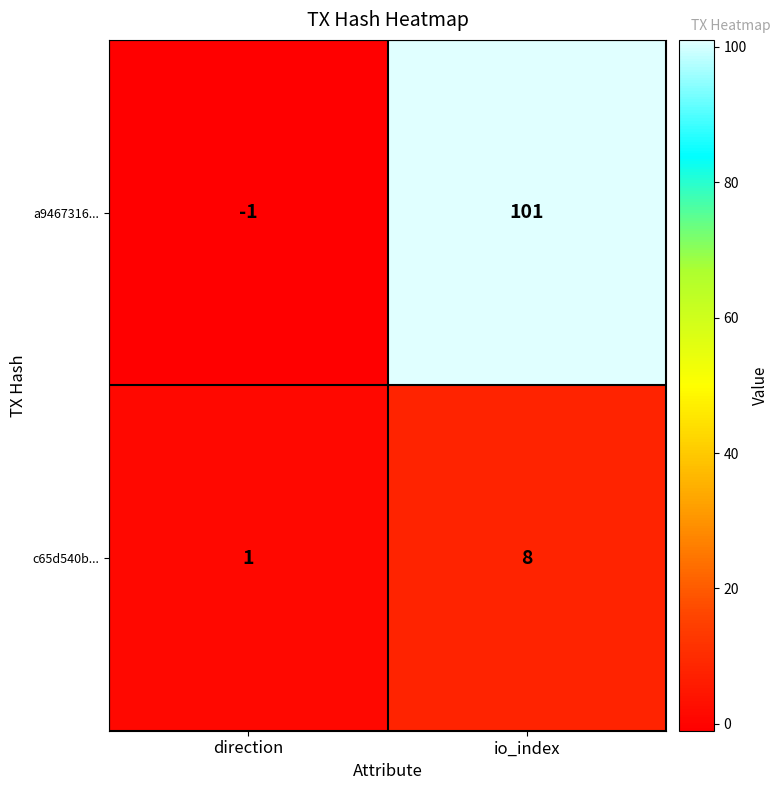

Between direction and io_index, which series saw the biggest shift?

a9467316...